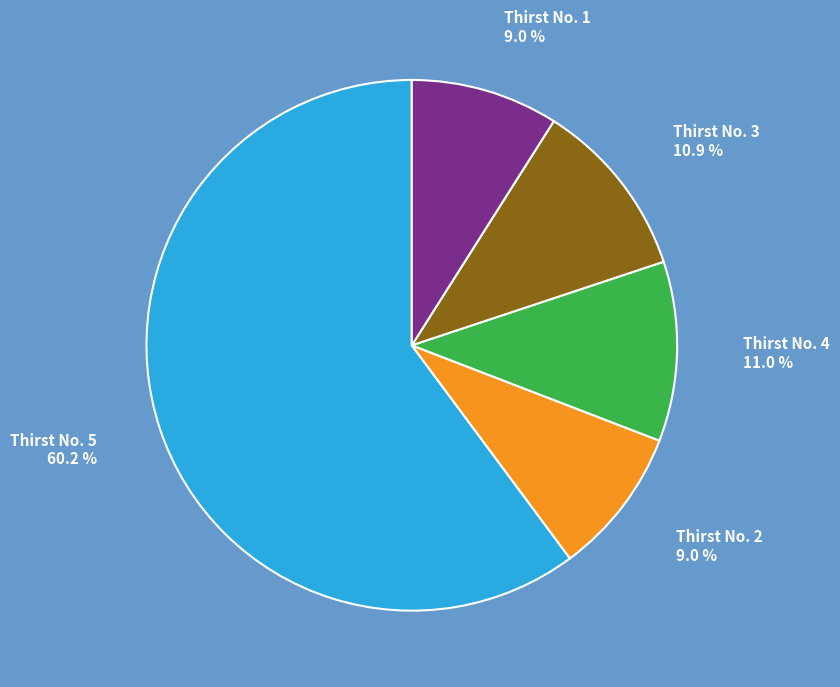

Does any single category account for the majority?

Yes